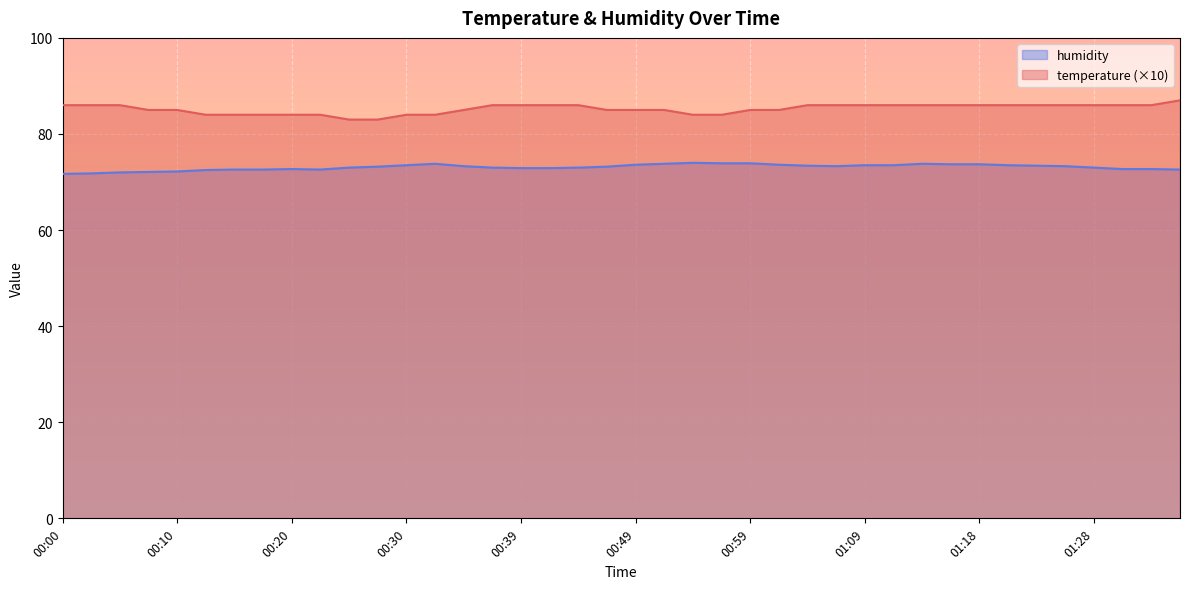

True or false: humidity has a value of 112.9 at 01:31.

False